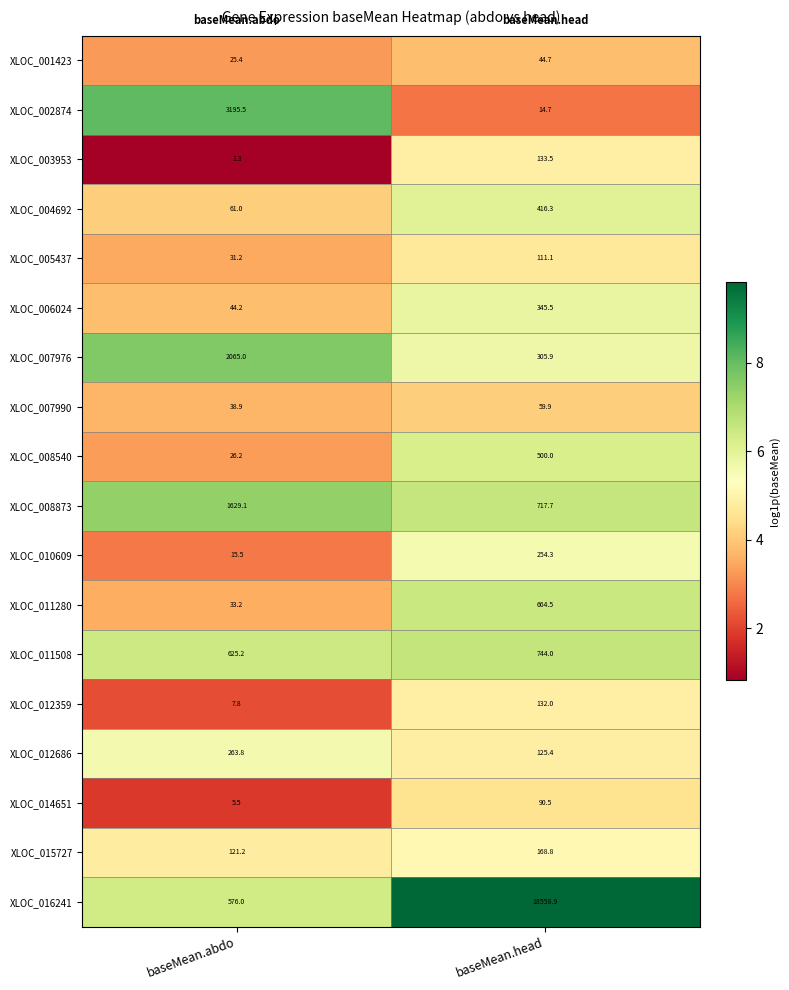

What is the sum of all XLOC_014651 values?

96.0